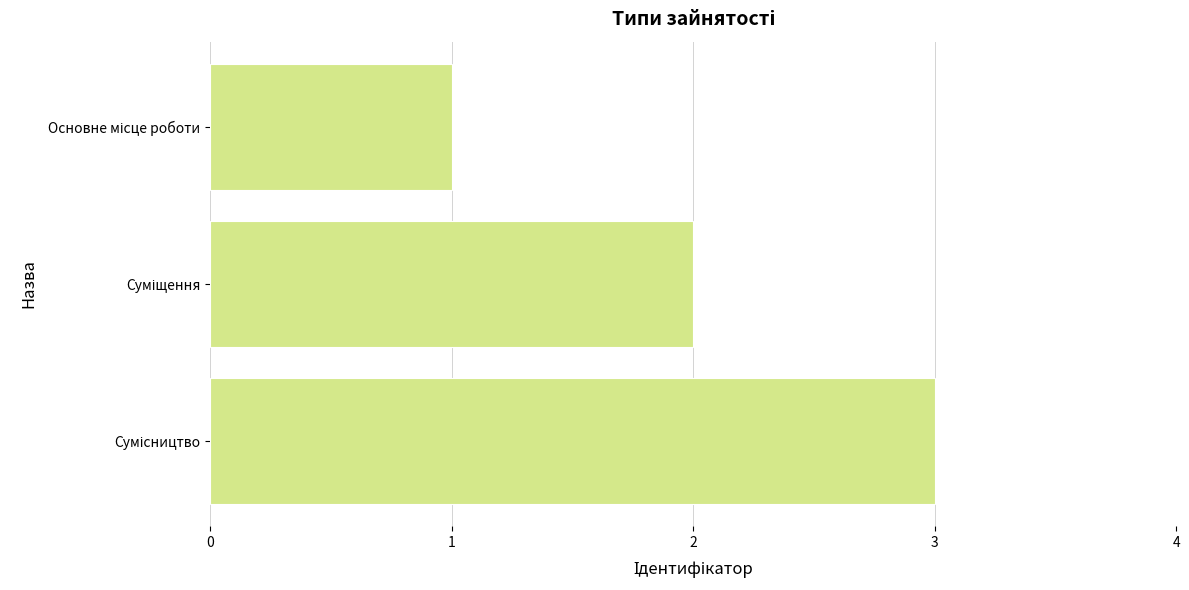

What is the sum of all values?

6